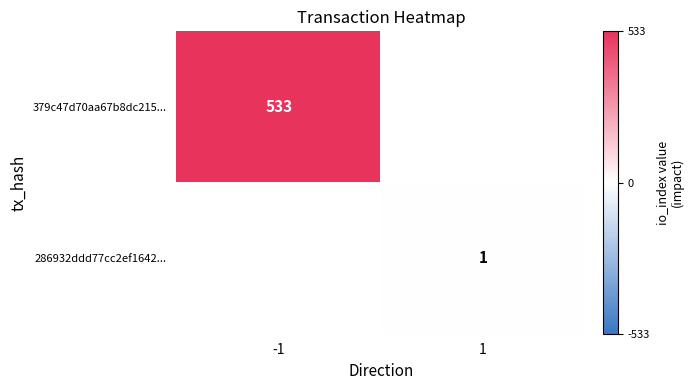

The value of 379c47d70aa67b8dc215... at -1 is 757. True or false?

False